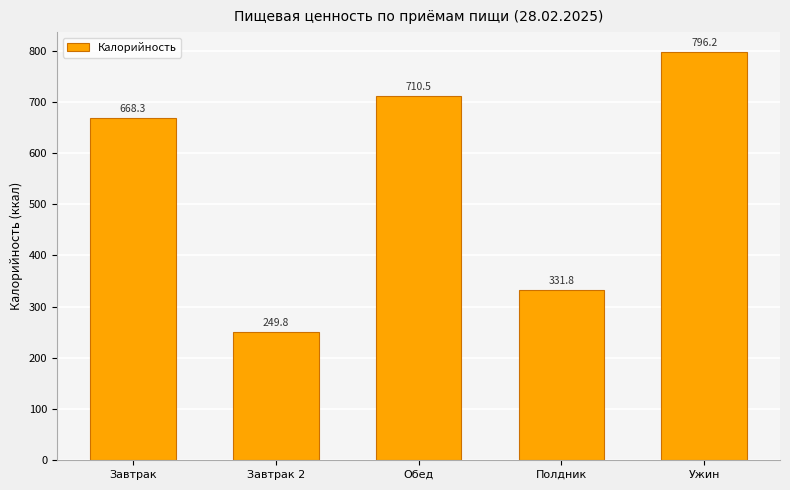

Rank the categories by value from lowest to highest.

Завтрак 2, Полдник, Завтрак, Обед, Ужин